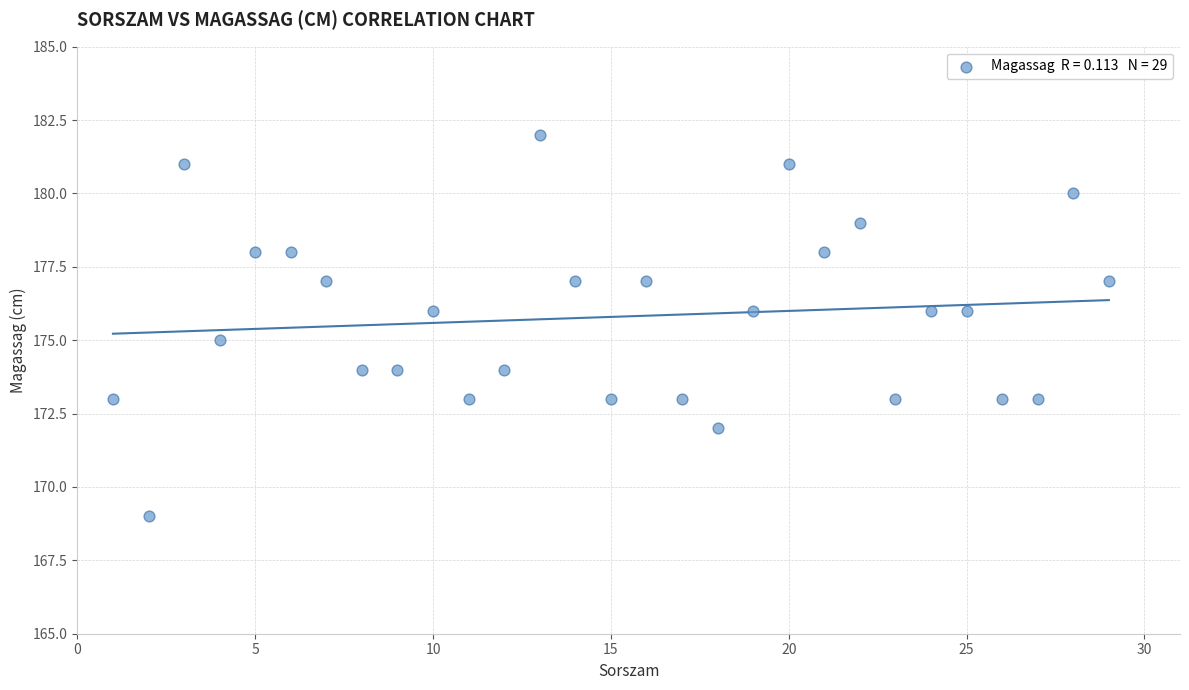

What is the range of X values (max minus min)?

28